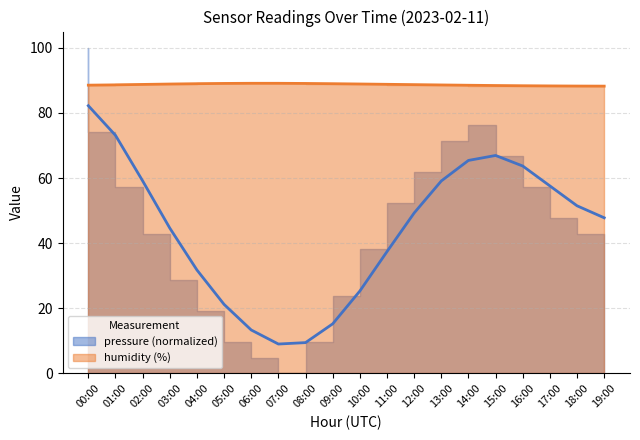

Where is the first local minimum for pressure?

07:00